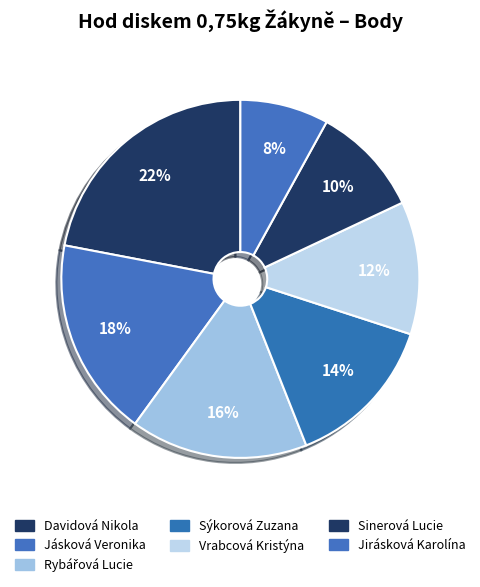

To the nearest percent, what is the combined percentage of Davidová Nikola and Sinerová Lucie?

32%